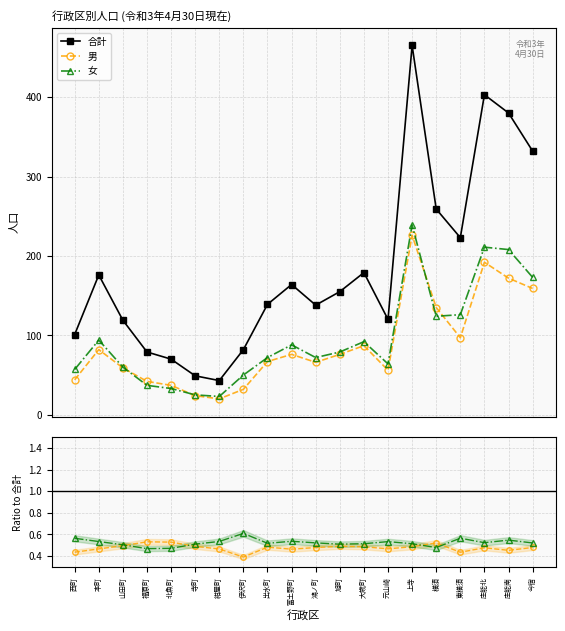

What is the label of the 2nd point from the right?

庄能南